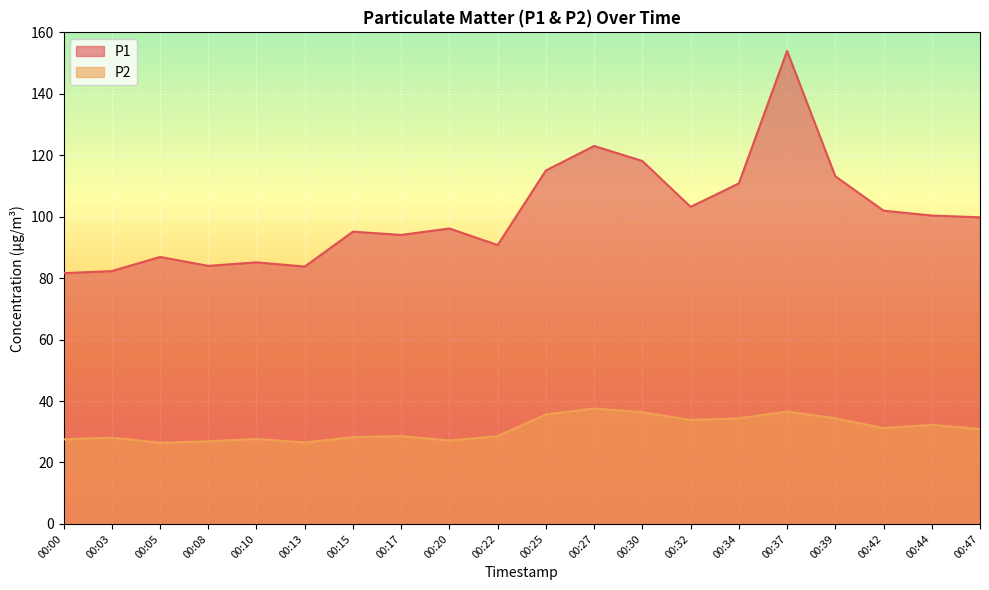

What is the sum of the P1 values at 00:13 and 00:15?

178.9